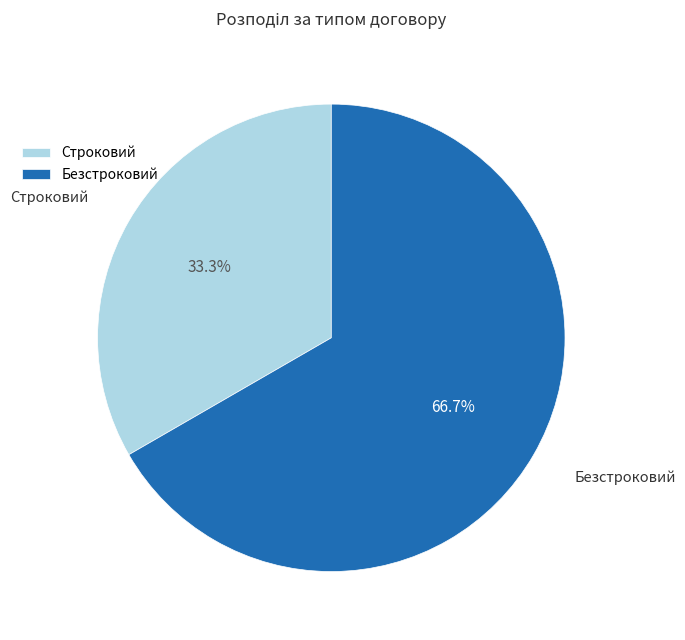

Count the number of slices in the pie.

2